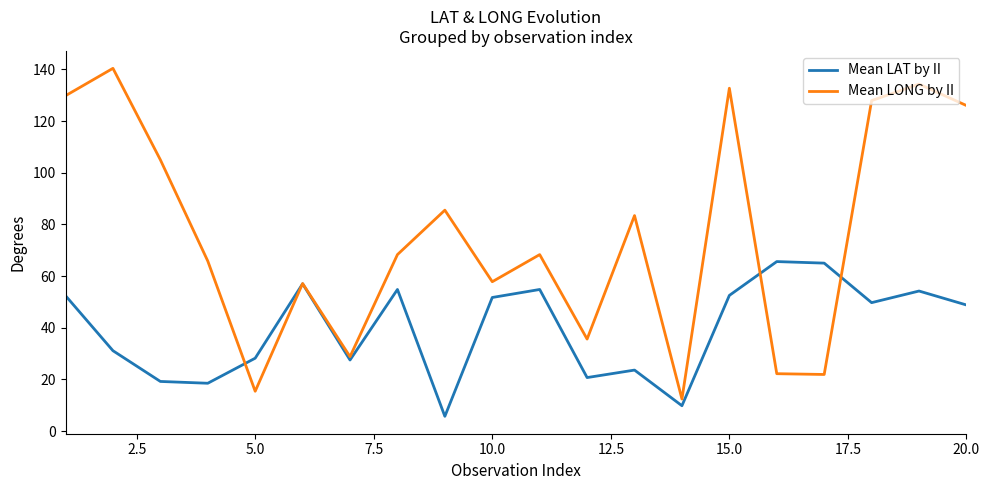

Rank the series by their average value, from lowest to highest.

Mean LAT by II, Mean LONG by II